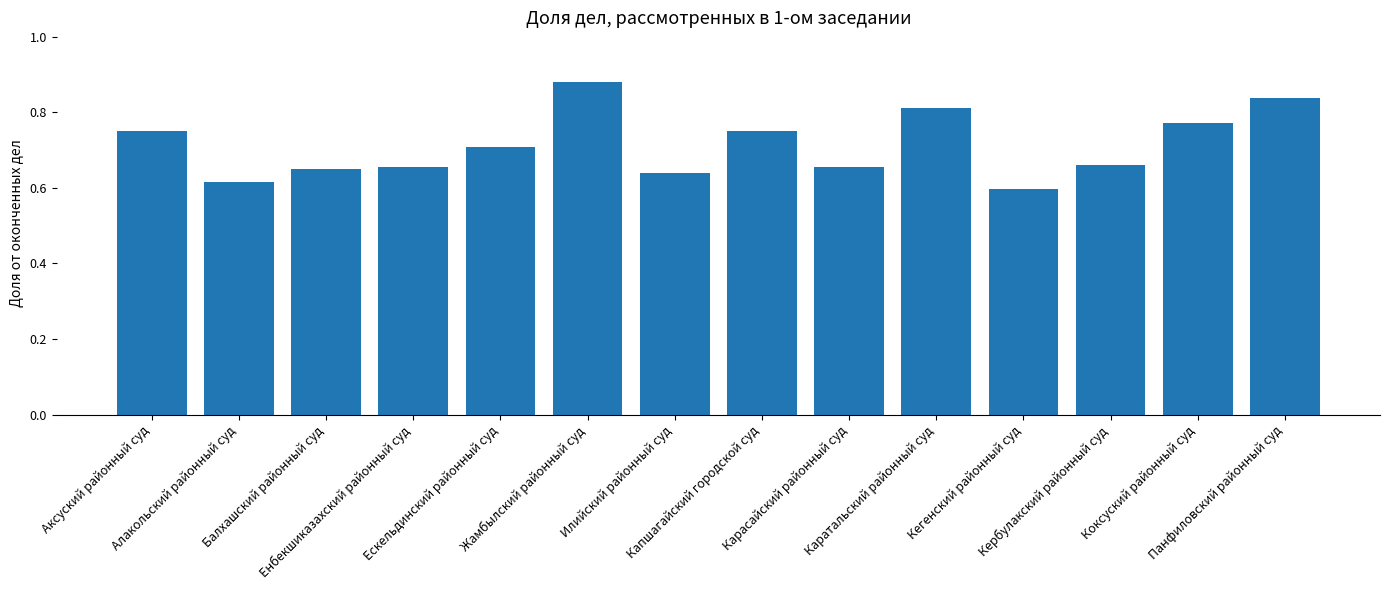

How many values are between 0 and 1?

14